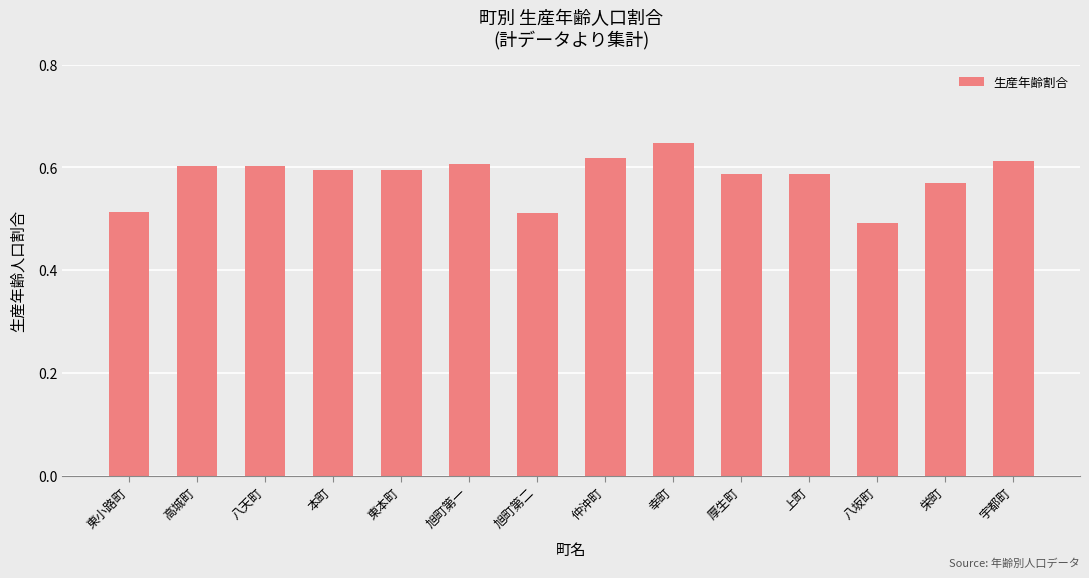

Between 厚生町 and 東小路町, which is larger?

厚生町